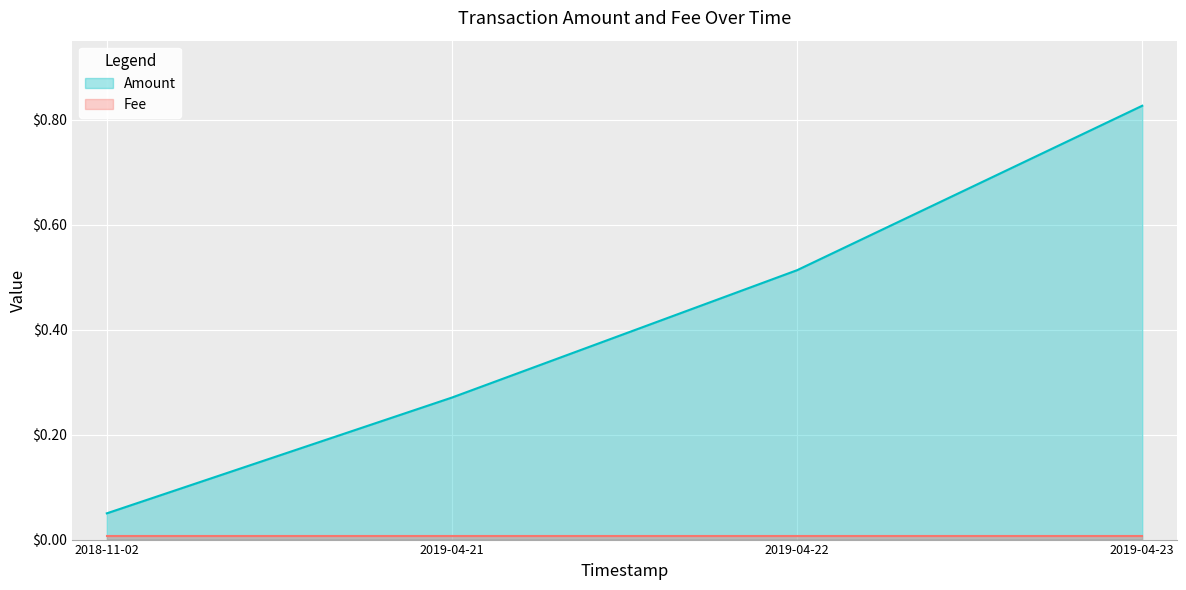

What is the difference between the values at 2019-04-23 and 2019-04-22?

0.3